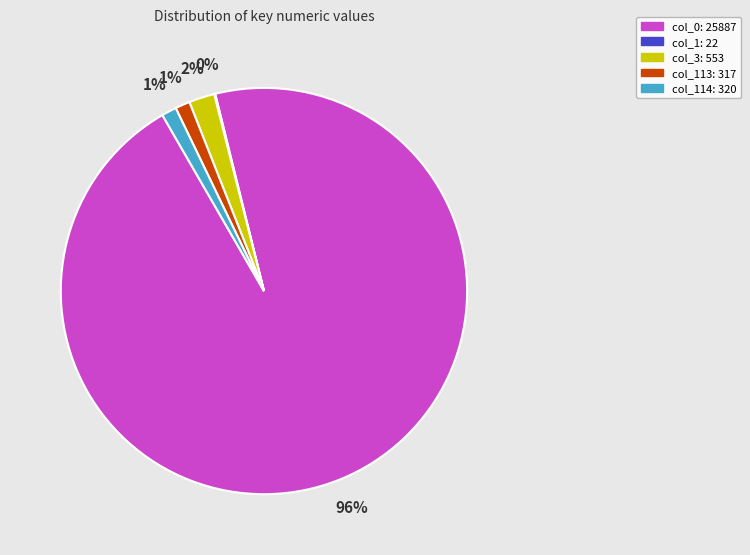

True or false: col_114: 320 accounts for 11% of the total.

False